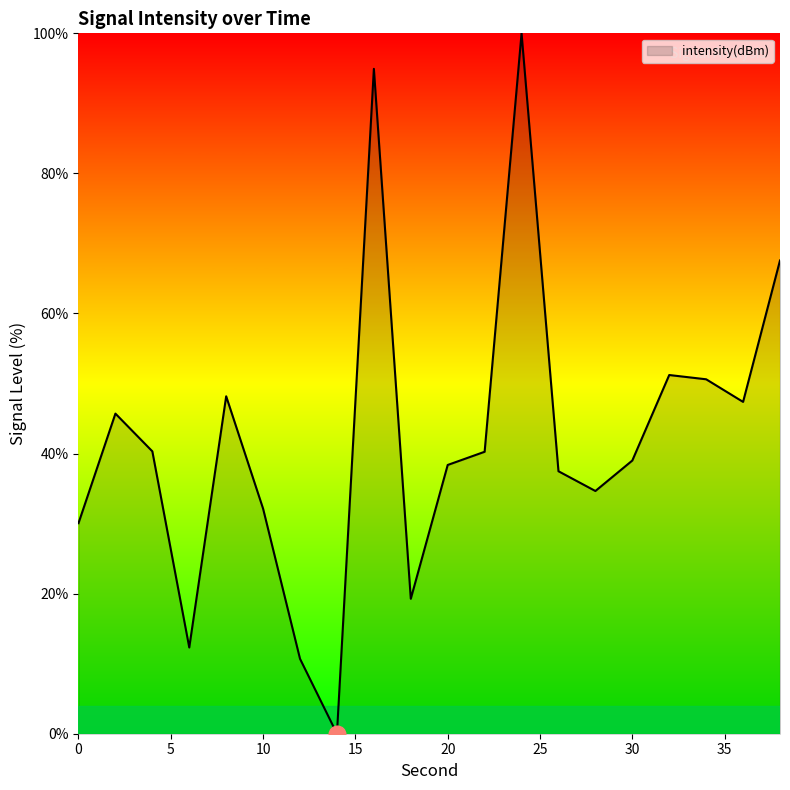

Count the number of values greater than 40.

10